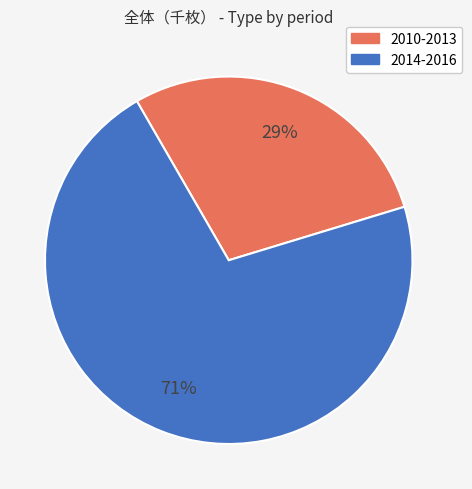

Is there any slice that represents more than half of the pie?

Yes